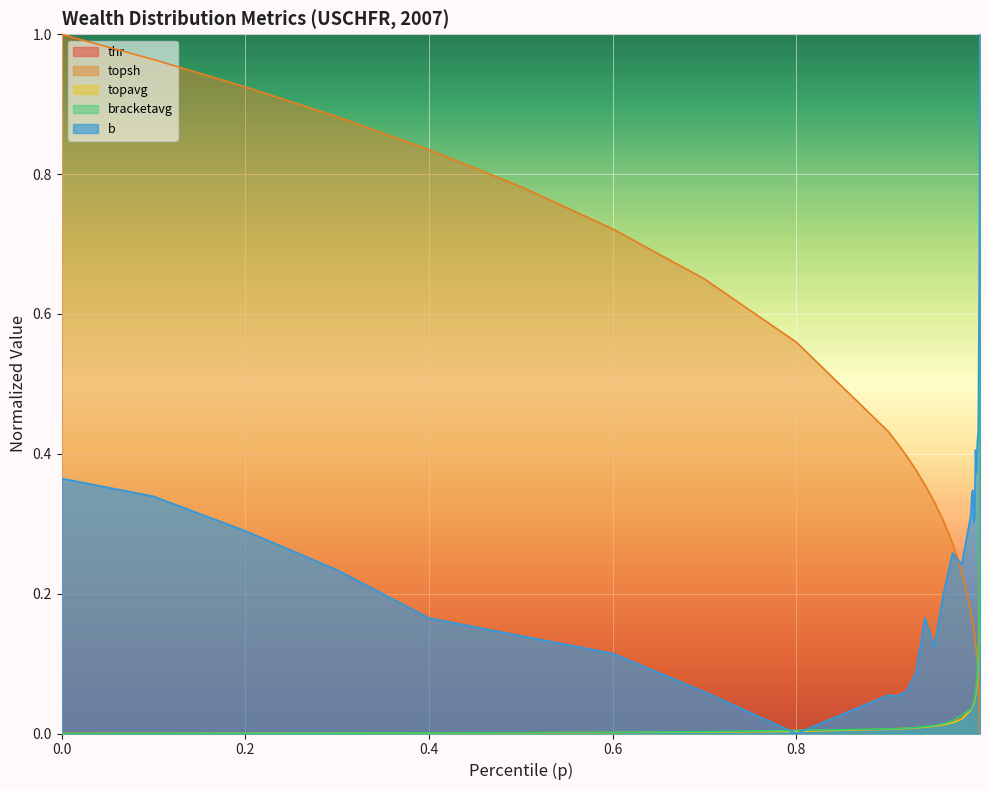

What is the difference between the maximum and minimum values in the topsh series?

1.0